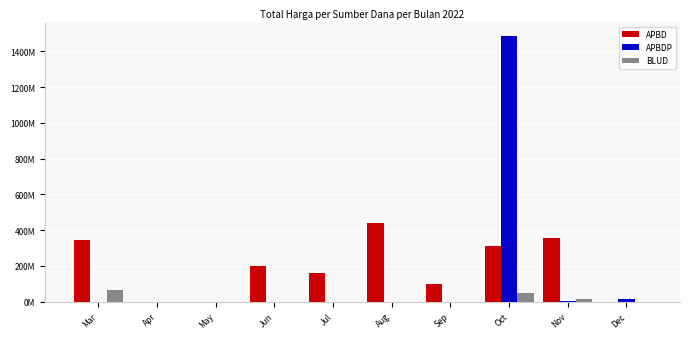

Reading right to left, extract all data points from this chart.

APBD: 0	353913200	309800000	100000000	437215000	159207000	199200000	0	0	345656450
APBDP: 14750000	5093000	1487000150	0	0	0	0	0	0	0
BLUD: 0	13442000	49478000	0	0	0	0	0	0	66871000